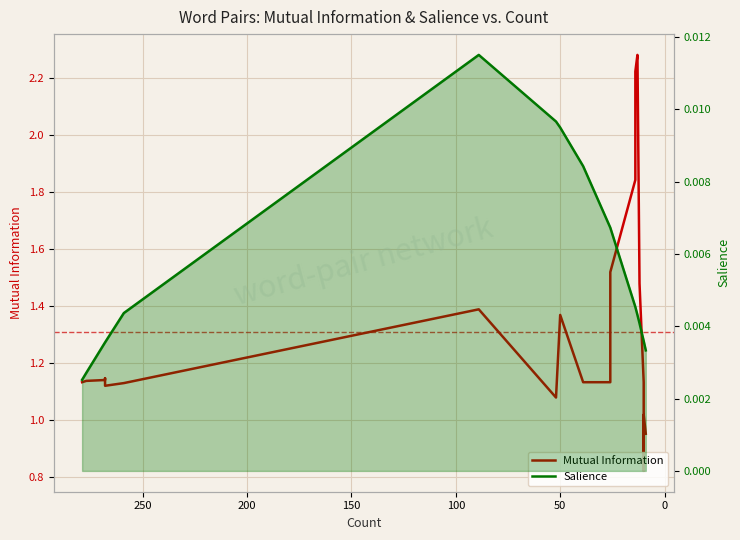

How many data points in Mutual Information are above 1?

18